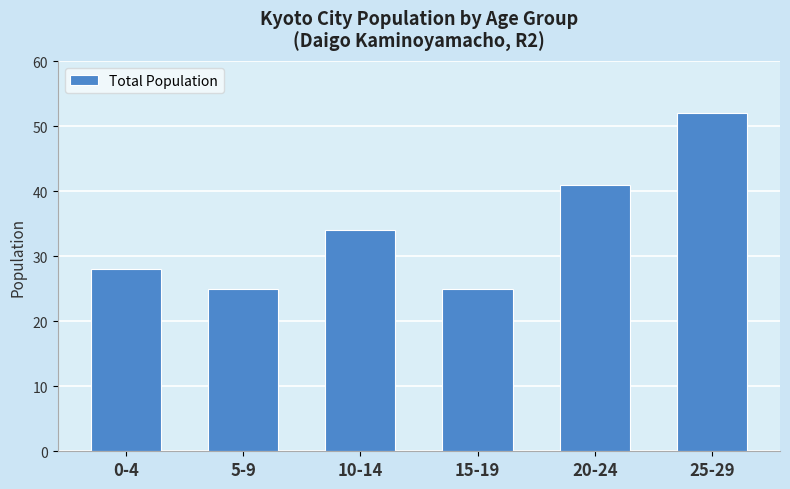

What is the label of the 3rd bar from the right?

15-19